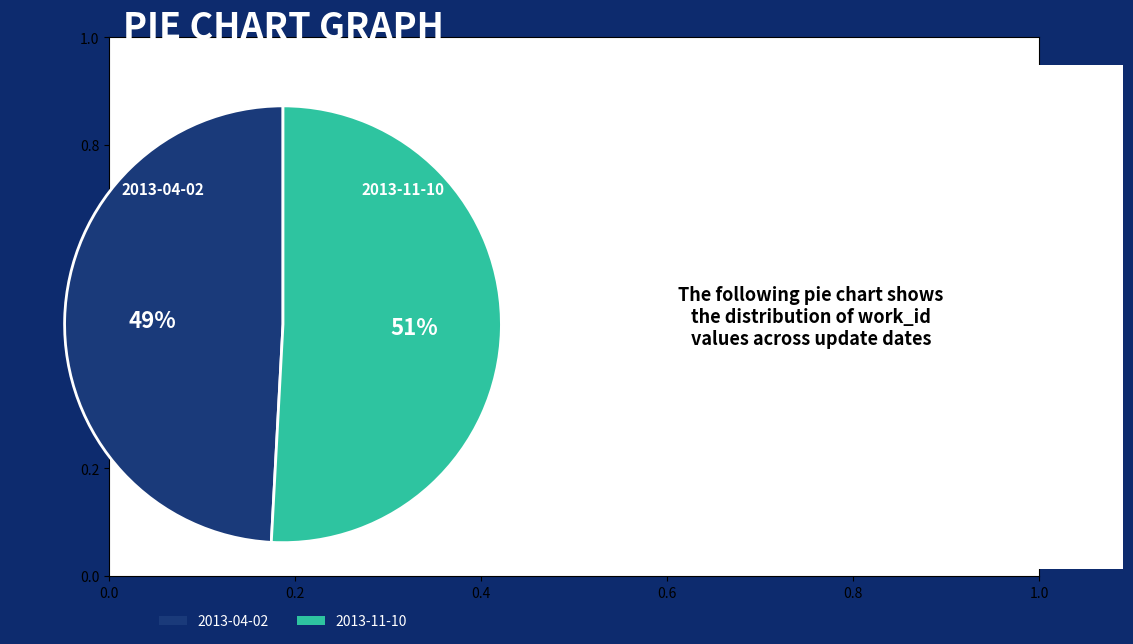

To the nearest percent, what is the difference between the 2013-04-02 and 2013-11-10 slice percentages?

2%